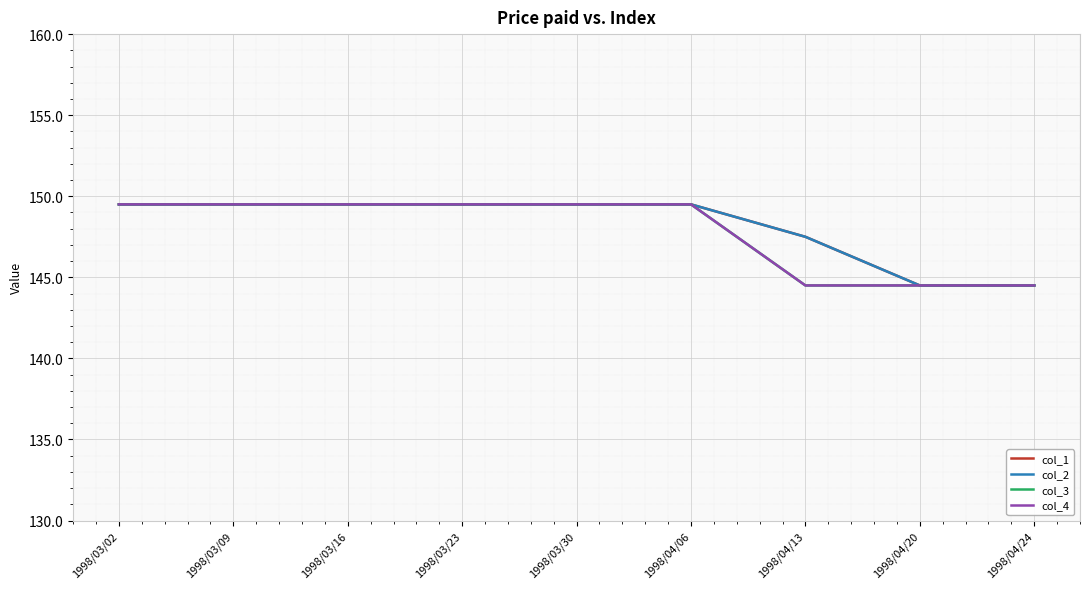

Reading left to right, extract all data points from this chart.

col_1: 149.5	149.5	149.5	149.5	149.5	149.5	147.5	144.5	144.5
col_2: 149.5	149.5	149.5	149.5	149.5	149.5	147.5	144.5	144.5
col_3: 149.5	149.5	149.5	149.5	149.5	149.5	144.5	144.5	144.5
col_4: 149.5	149.5	149.5	149.5	149.5	149.5	144.5	144.5	144.5